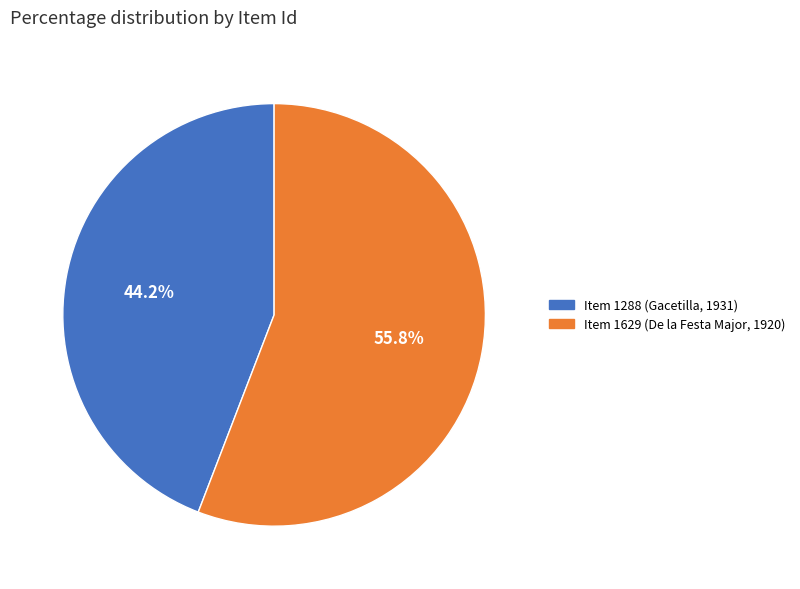

The Item 1629 (De la Festa Major, 1920) slice represents 45% of the pie. True or false?

False